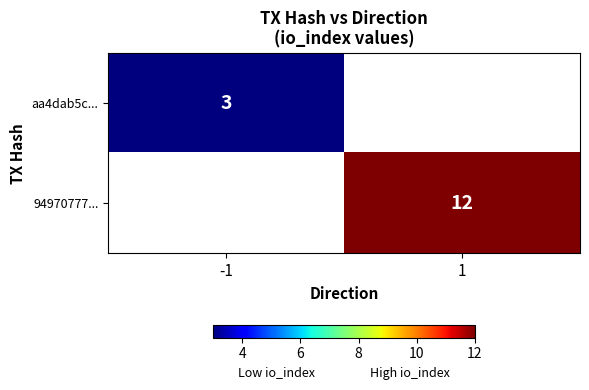

How many positive values does the row_1 series have?

1